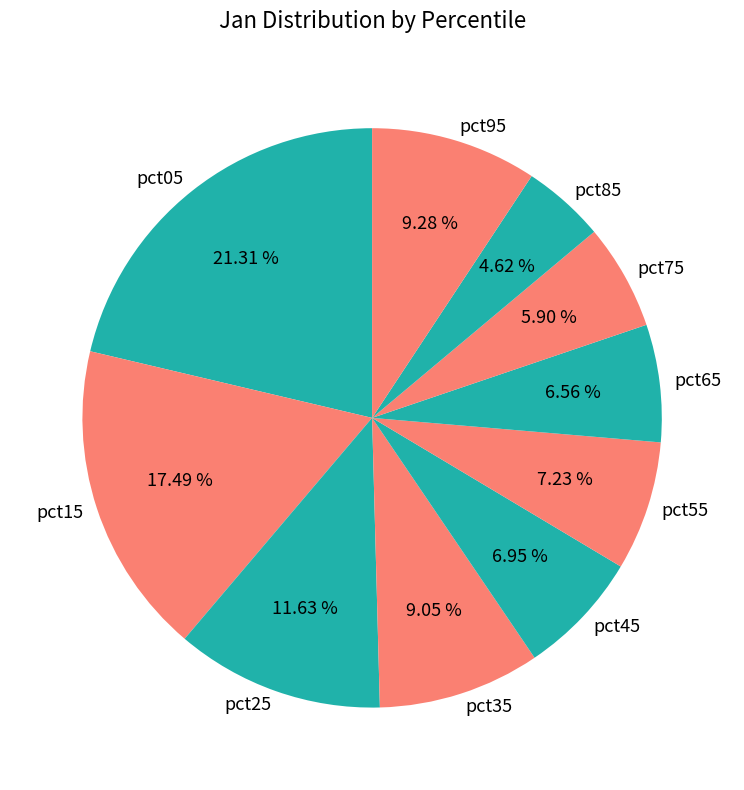

How many segments does this pie chart have?

10